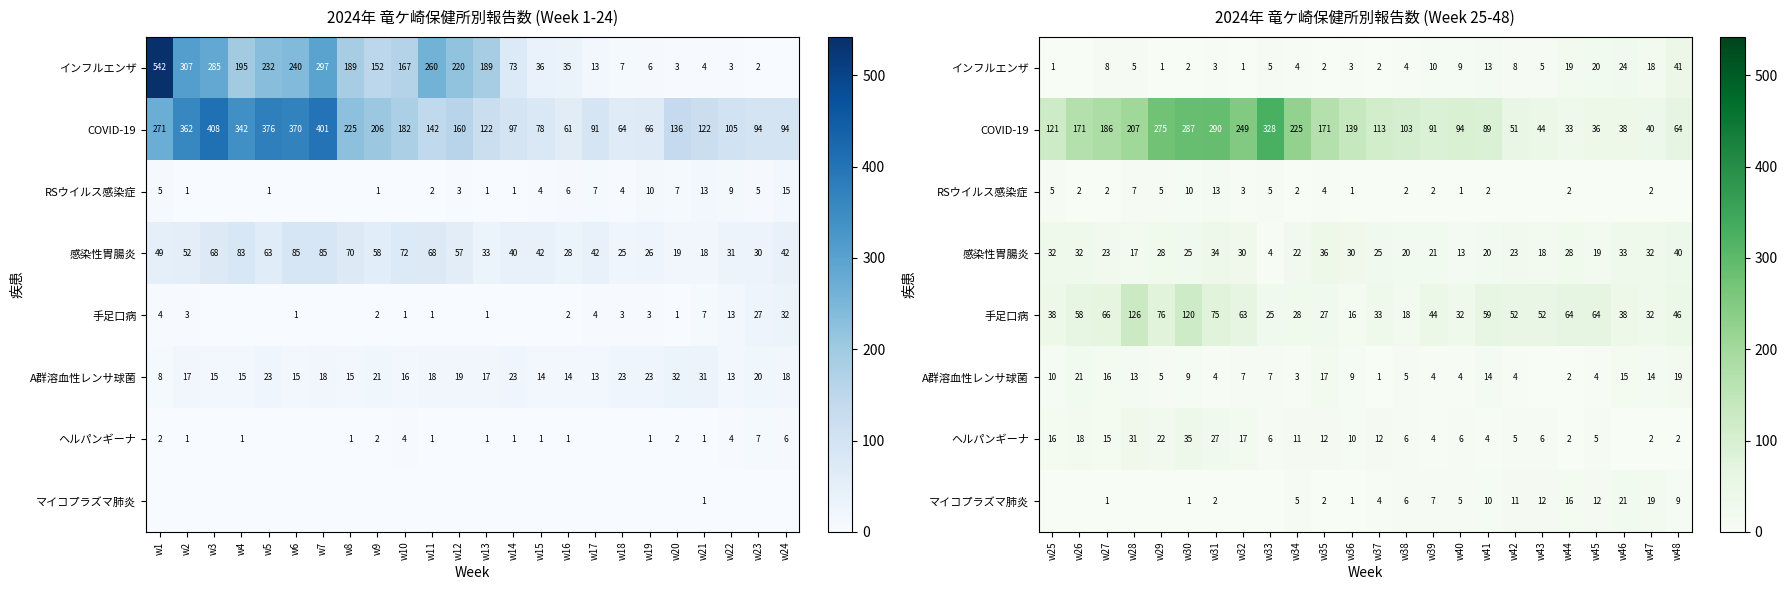

Which series has the largest total across all categories?

COVID-19